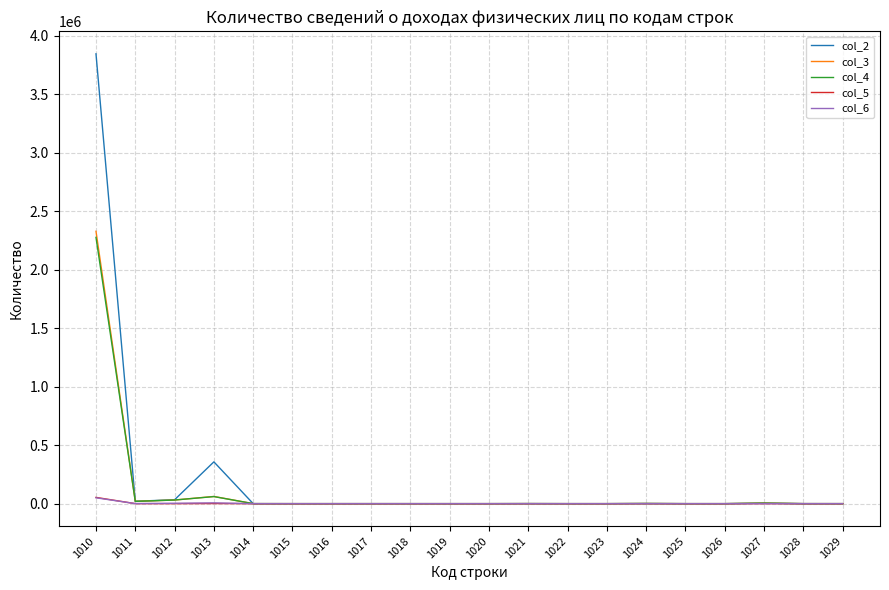

Which series changed the most between 1011 and 1013?

col_2